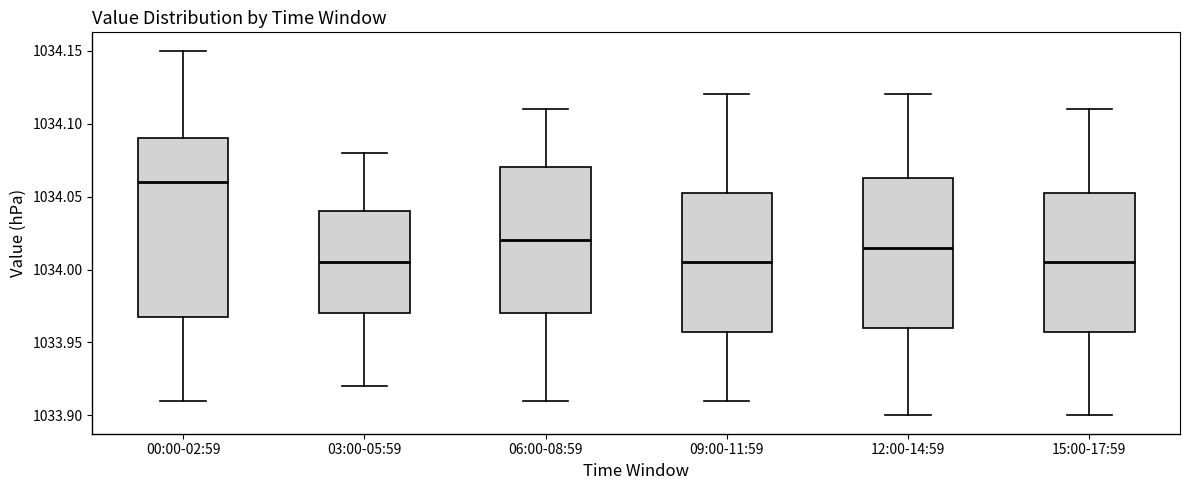

Reading left to right, transcribe this box plot: for each box, give where its median line is, the range the box spans, and where its two whiskers end, as read against the y-axis. The values are not printed on the chart, so give them approximately, as read against the axis.

00:00-02:59: median 1034.060, box 1033.970 to 1034.090, whiskers 1033.910 to 1034.150
03:00-05:59: median 1034.005, box 1033.970 to 1034.040, whiskers 1033.920 to 1034.080
06:00-08:59: median 1034.020, box 1033.970 to 1034.070, whiskers 1033.910 to 1034.110
09:00-11:59: median 1034.005, box 1033.960 to 1034.055, whiskers 1033.910 to 1034.120
12:00-14:59: median 1034.015, box 1033.960 to 1034.065, whiskers 1033.900 to 1034.120
15:00-17:59: median 1034.005, box 1033.960 to 1034.055, whiskers 1033.900 to 1034.110